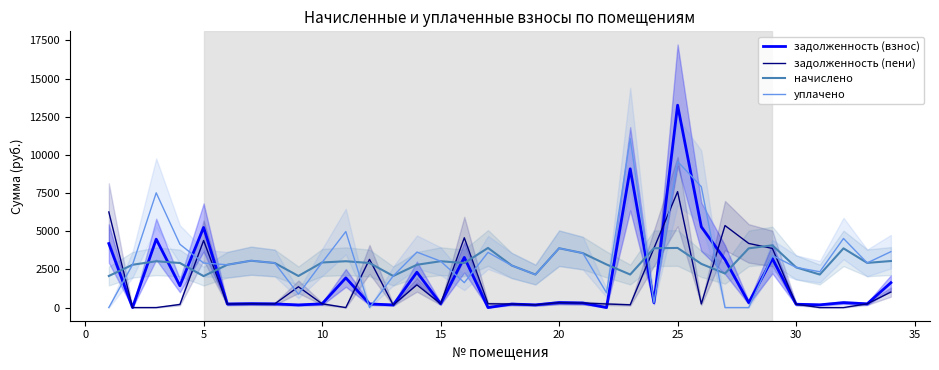

True or false: уплачено has more than 2 interior local peaks.

True